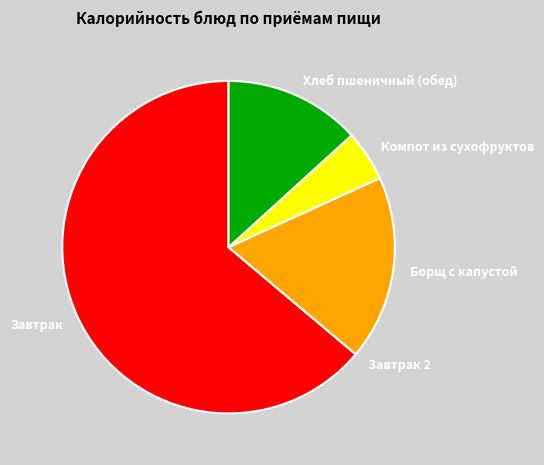

What is the majority slice?

Завтрак